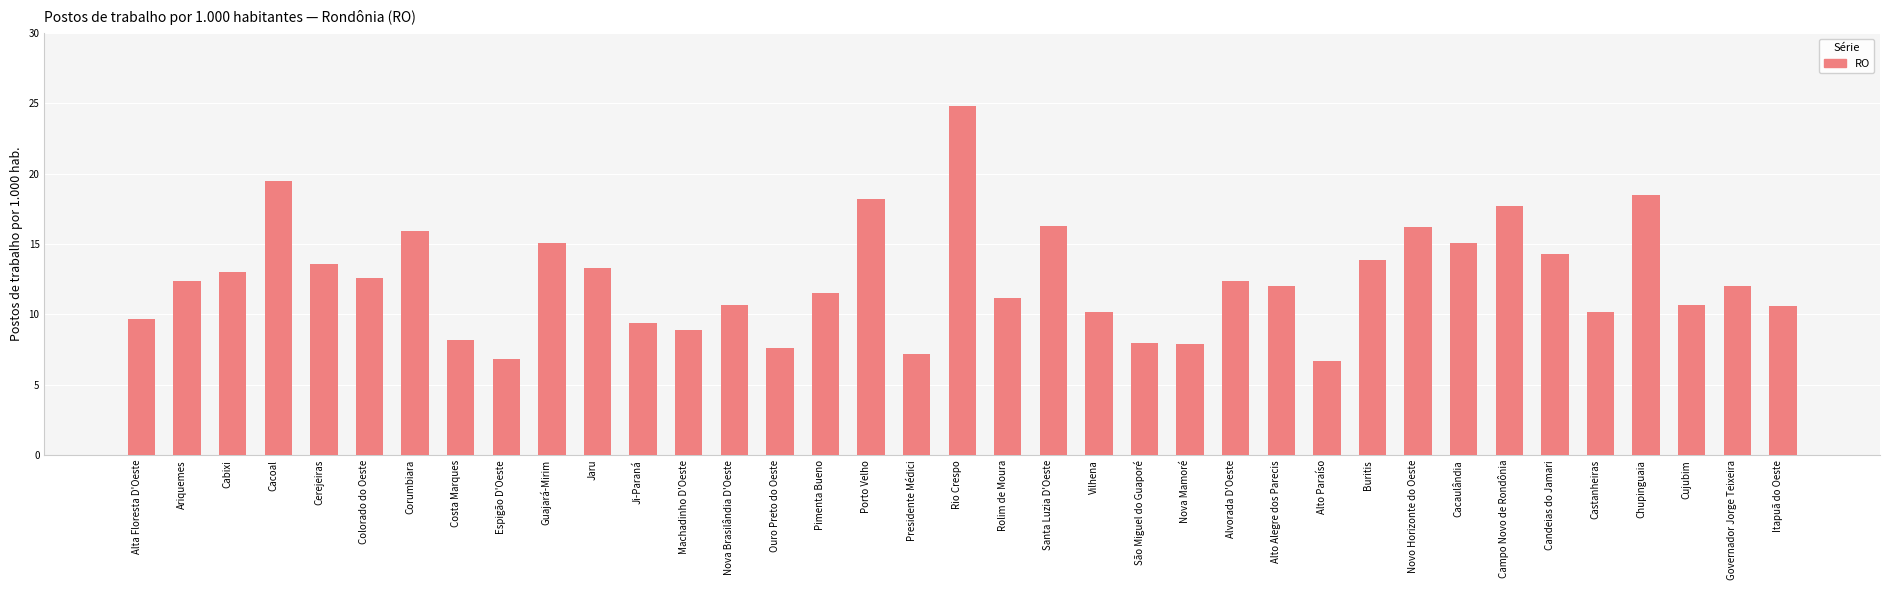

What is the value of the 28th bar from the left?

13.9